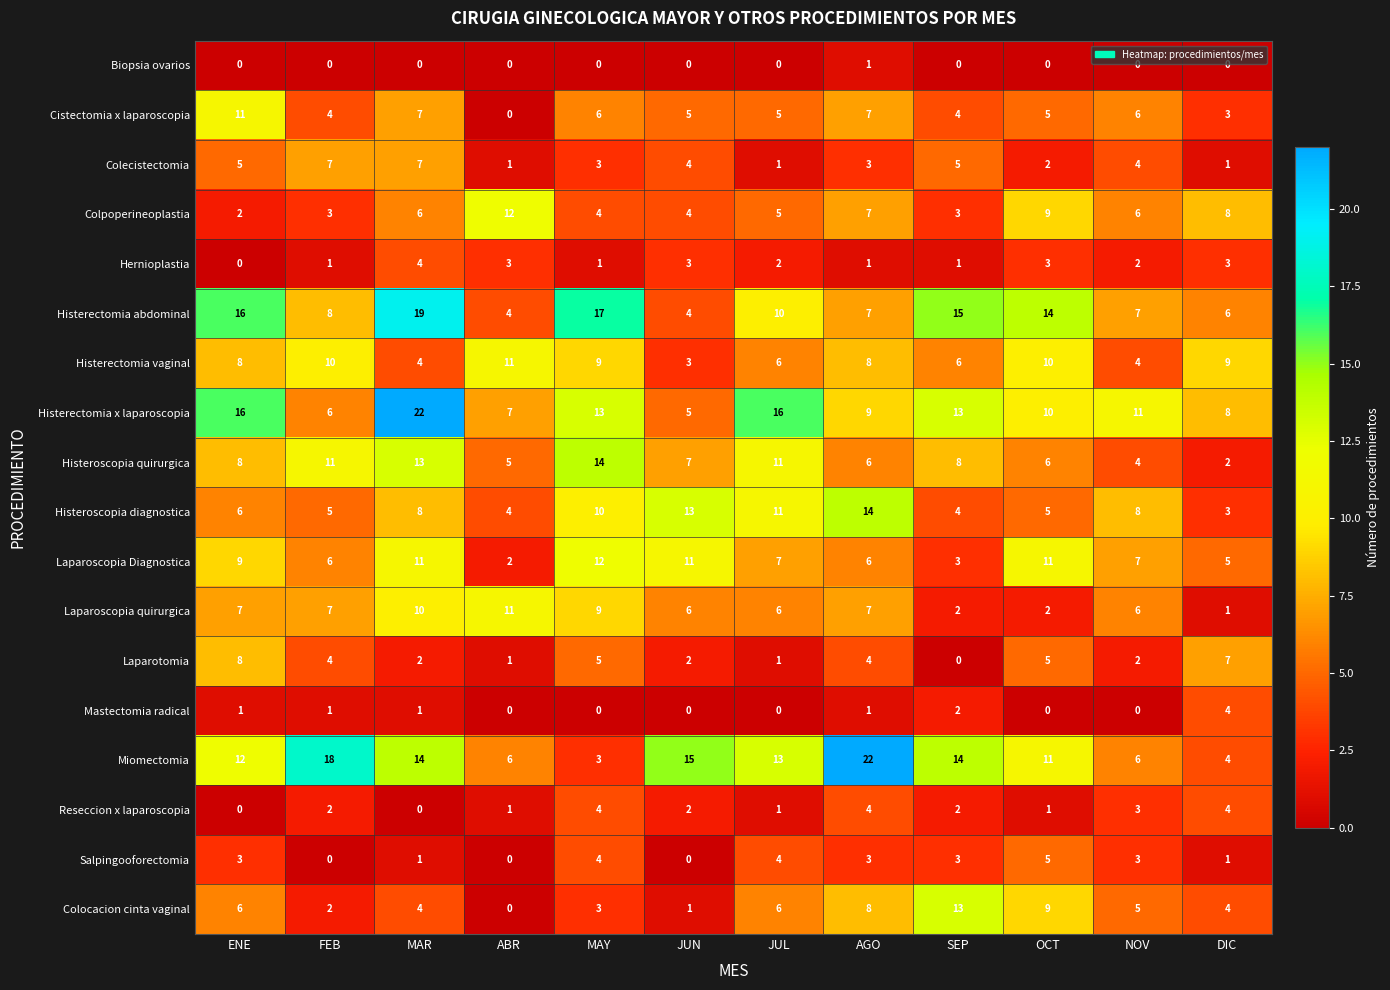

What is the difference between the Histerectomia abdominal values at NOV and SEP?

8